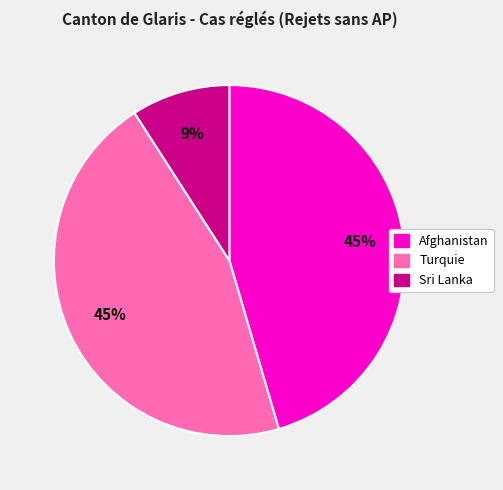

To the nearest percent, what percentage of the pie is Sri Lanka?

9%